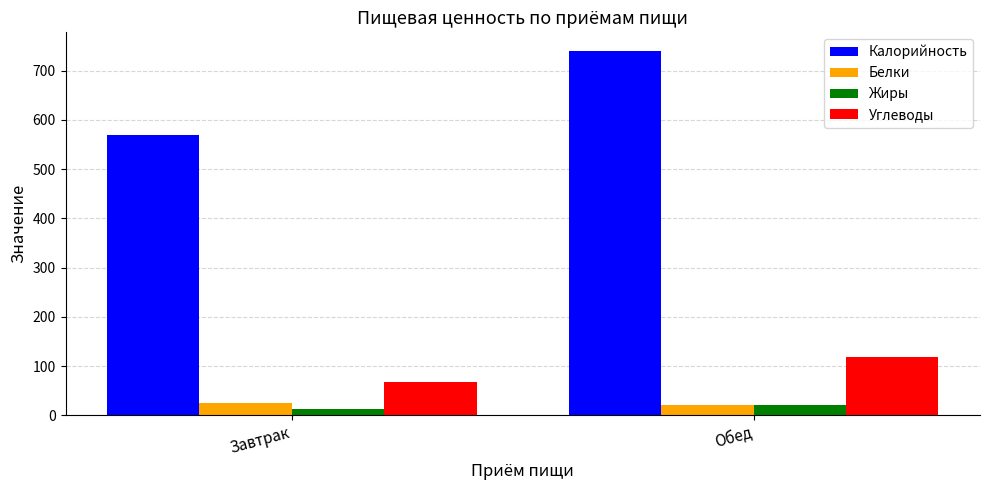

At which label is Углеводы closest to 93?

Завтрак